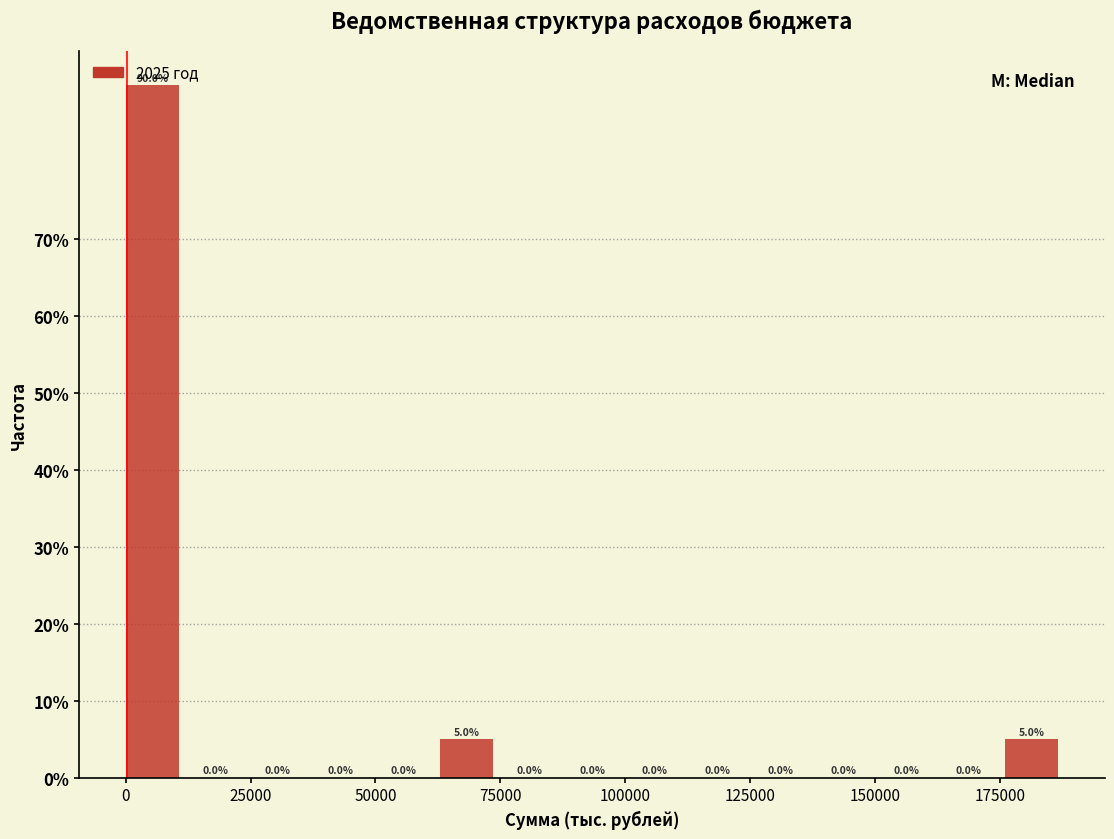

Read against the x-axis, roughly where is the centre of the tallest bar?

5000